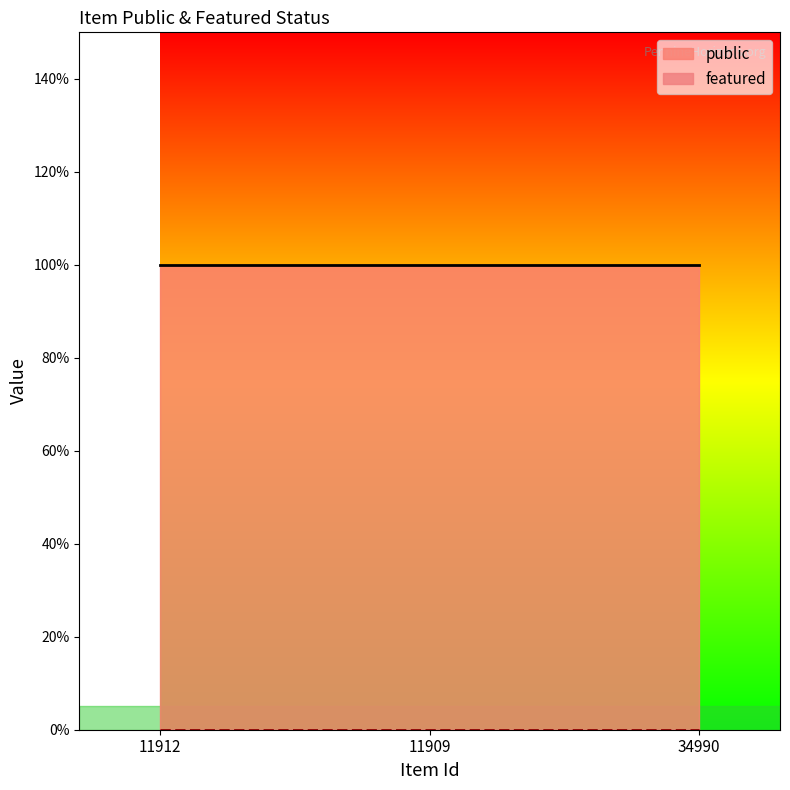

The public series shows 1 at 11909. True or false?

False